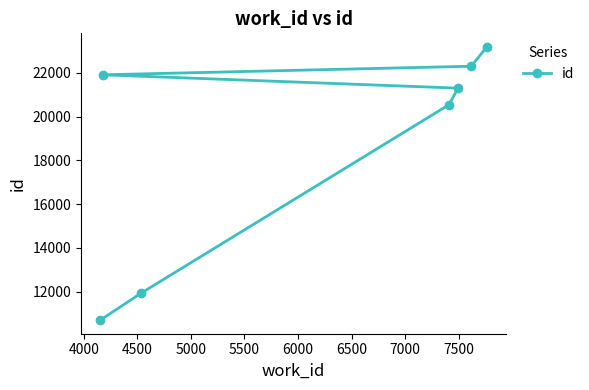

Reading left to right, extract all data points from this chart.

10696	21912	11916	20542	21302	22304	23184